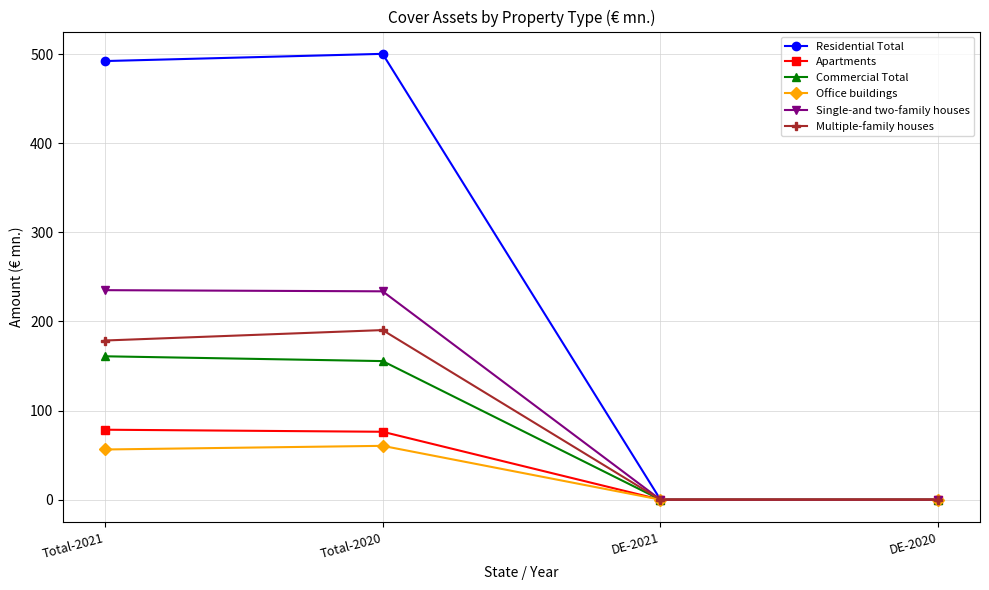

Where is Apartments nearest to the value 39?

Total-2020